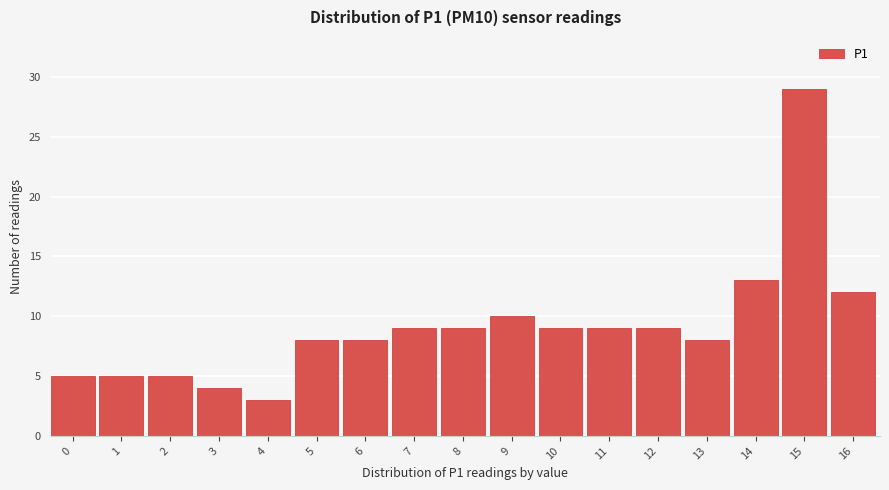

Reading left to right, extract all data points from this chart.

5	5	5	4	3	8	8	9	9	10	9	9	9	8	13	29	12